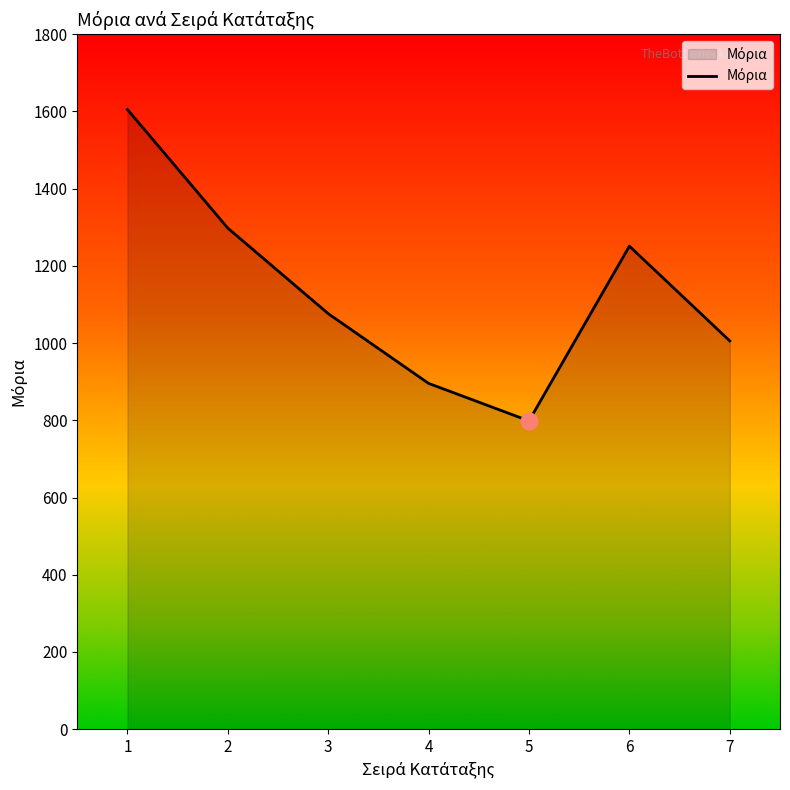

Which category has the lowest value across all series?

5